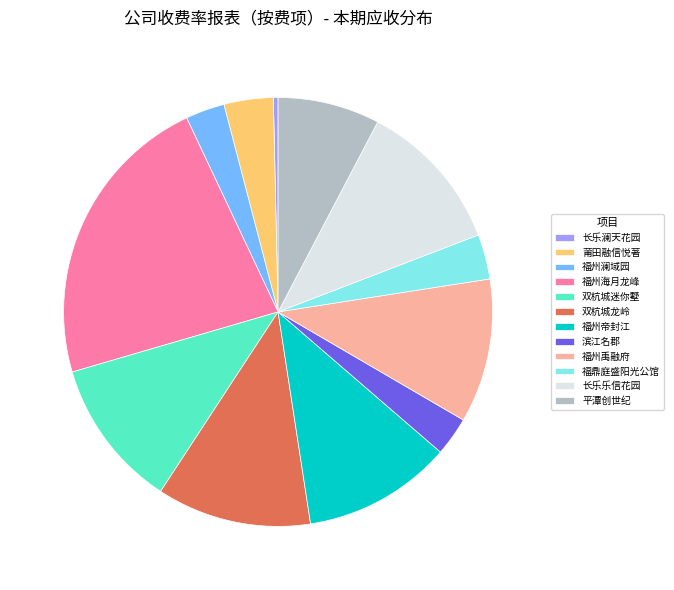

Which slice is the largest?

福州海月龙峰